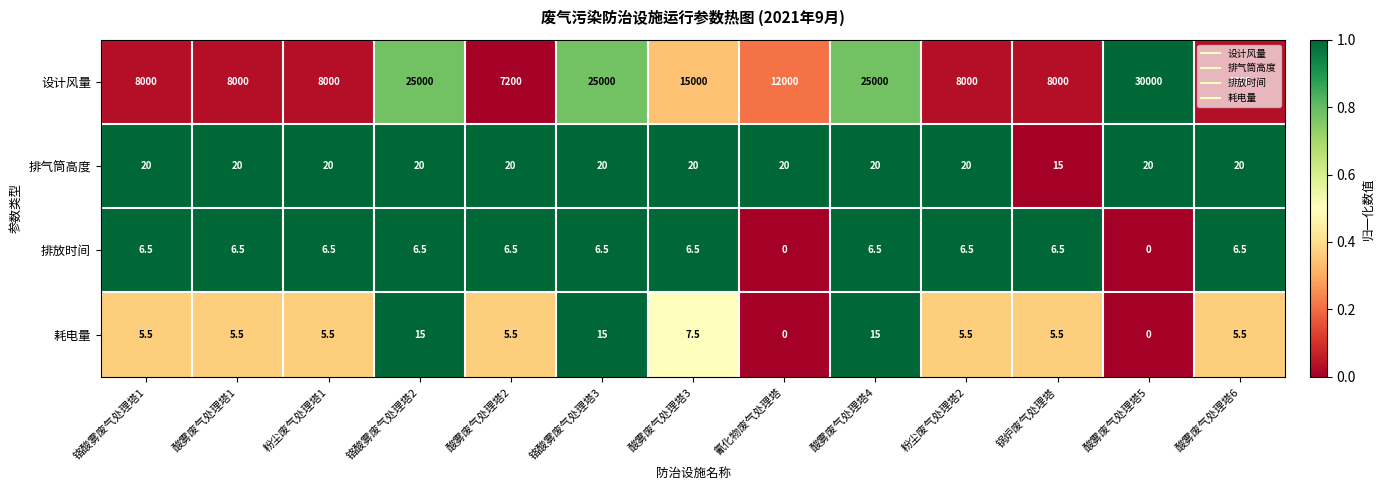

What is the maximum value for 排气筒高度?

20.0